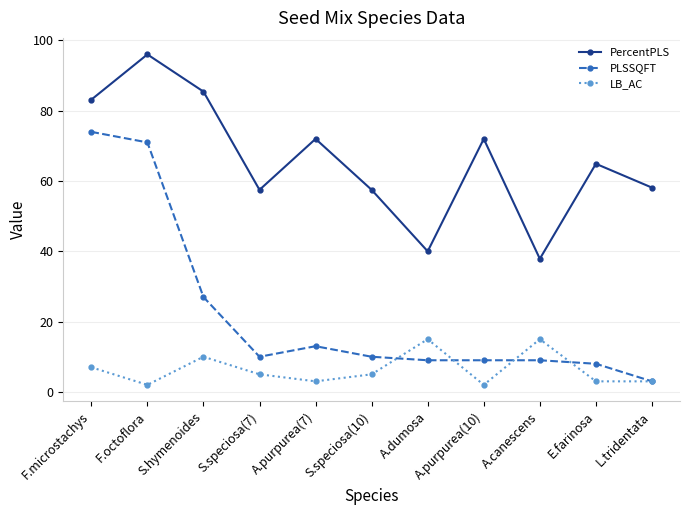

What is the minimum value for LB_AC?

2.0